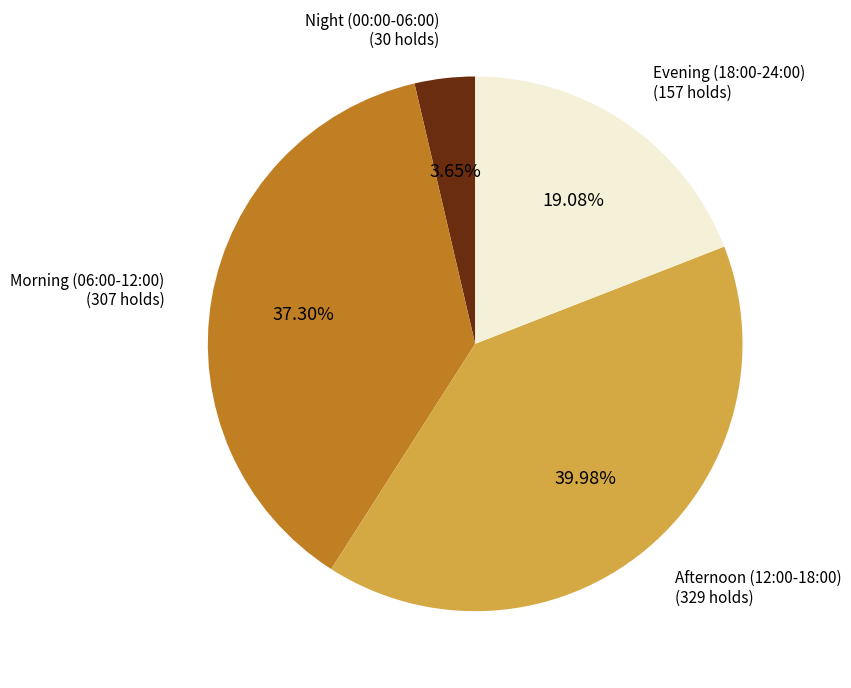

Does any single category account for the majority?

No